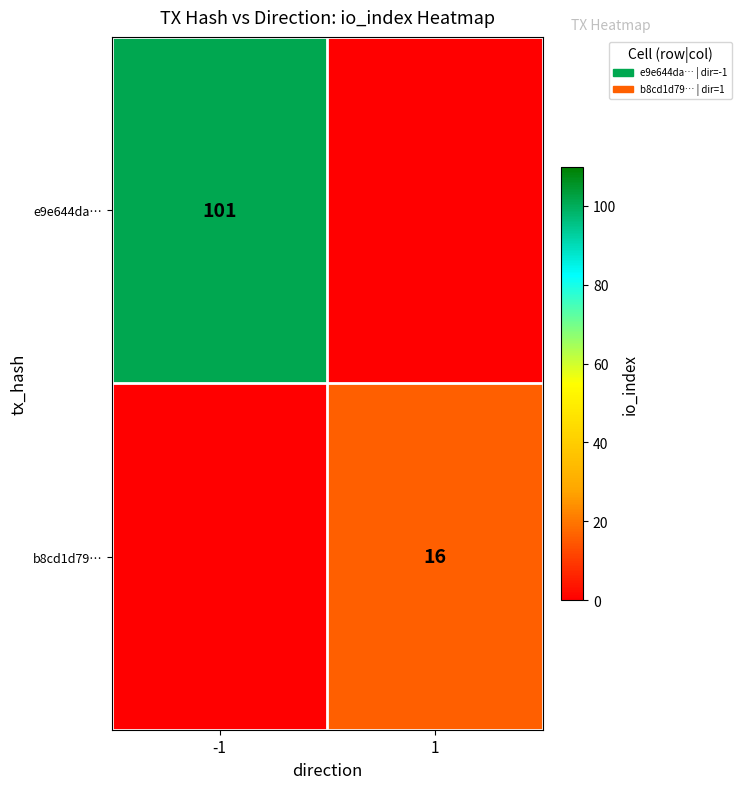

Which category has the lowest value across all series?

1